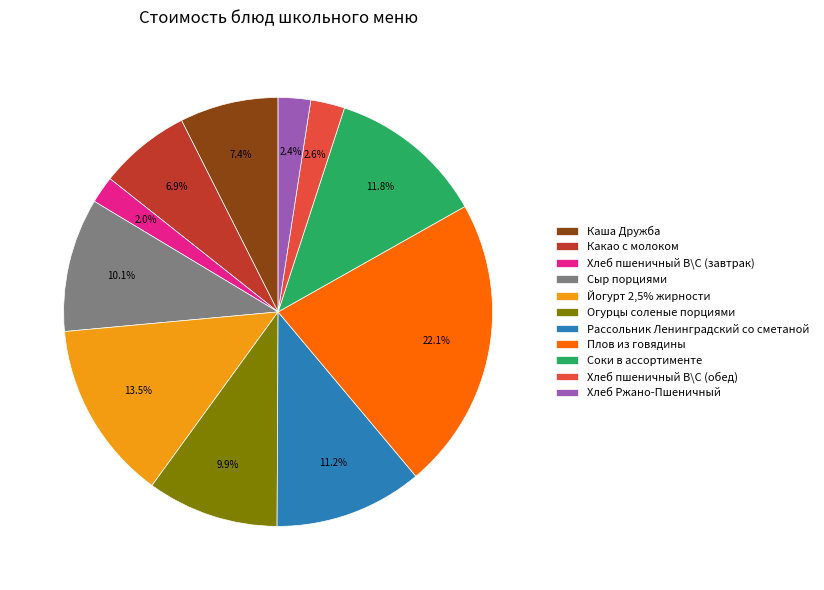

How many segments does this pie chart have?

11